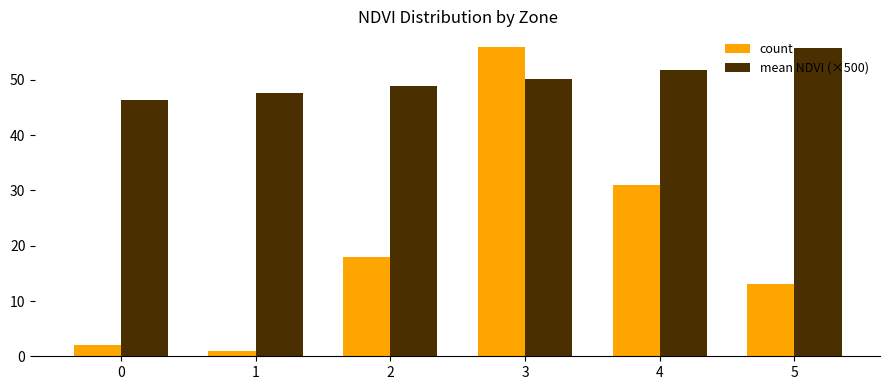

Count the number of data series in this chart.

2